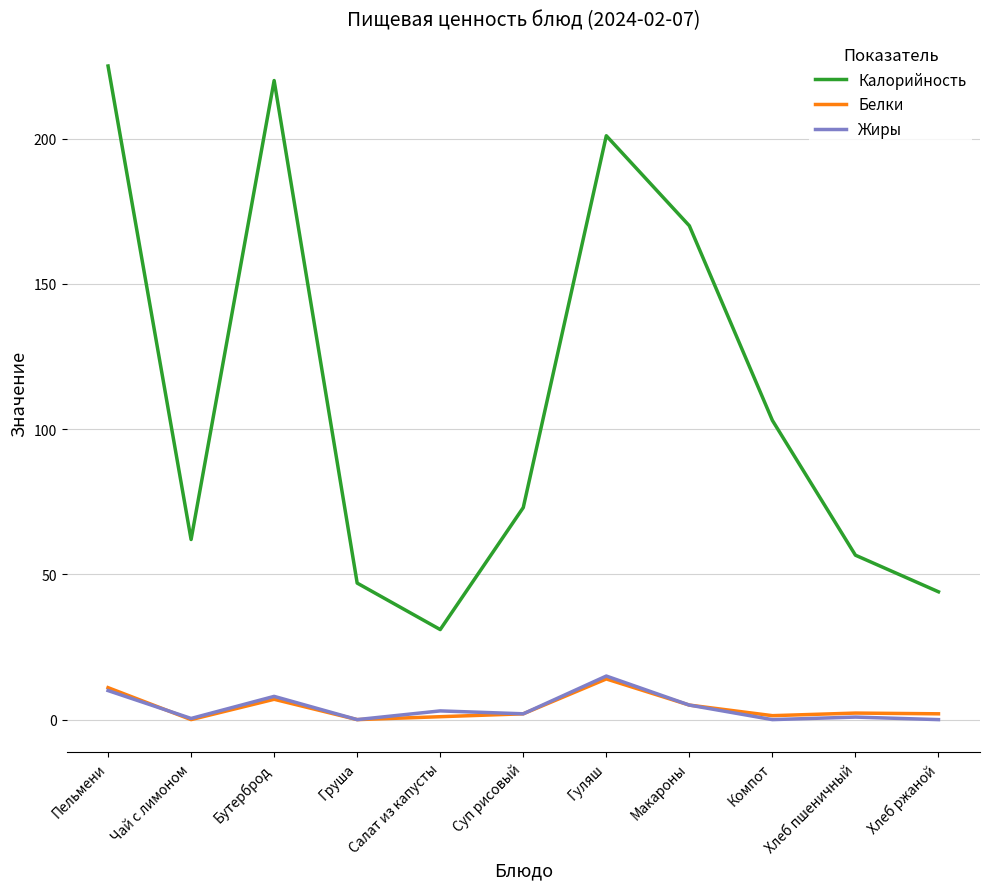

Which series has the largest total across all categories?

Калорийность